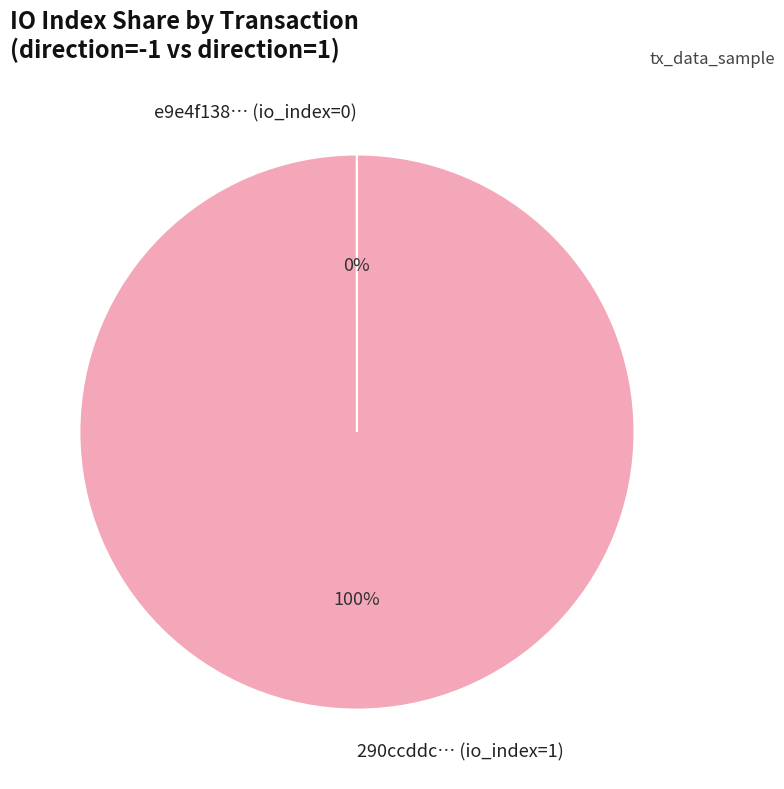

Which category has the biggest portion of the pie?

290ccddc… (io_index=1)